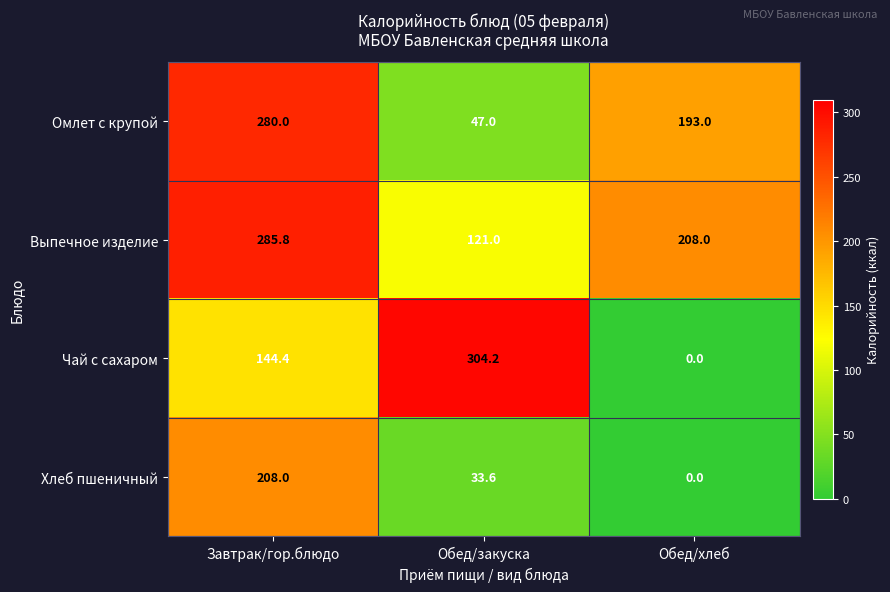

Where does the Выпечное изделие series first go above 208?

Завтрак/гор.блюдо